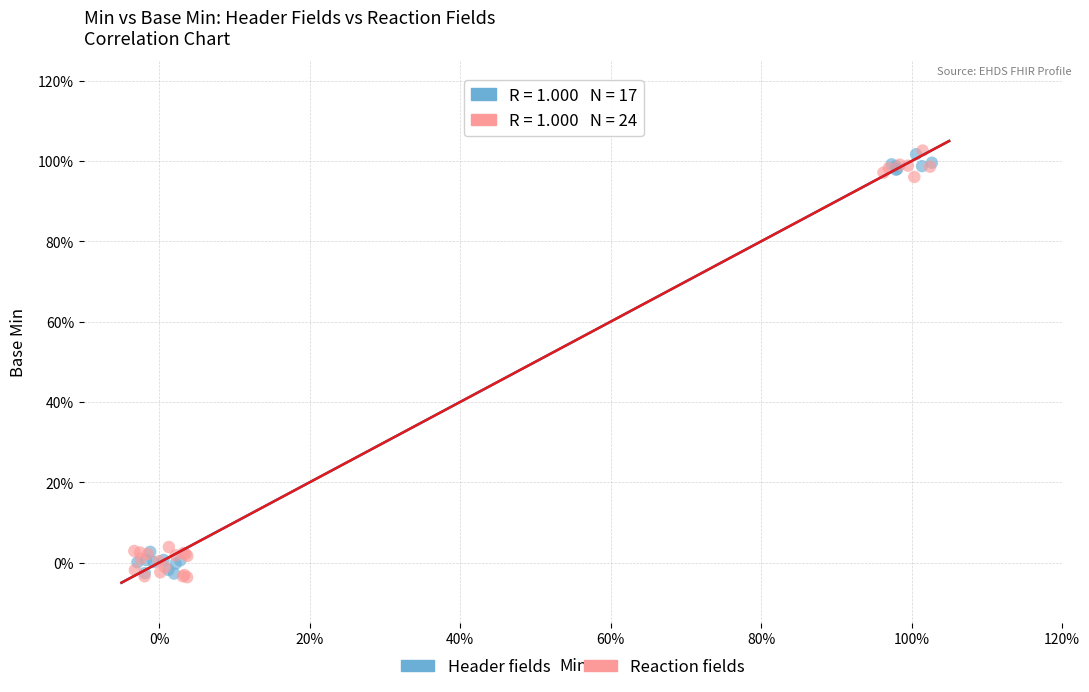

What are all the series names shown in the legend?

Header fields, Reaction fields